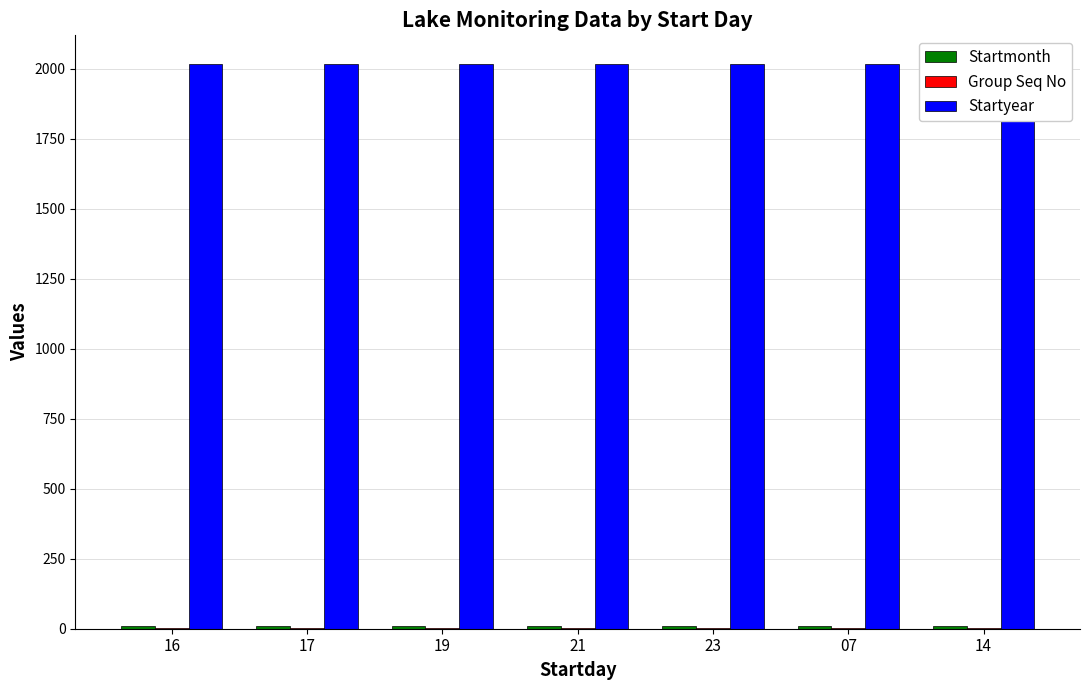

Between 16 and 07, which series saw the biggest shift?

Startmonth